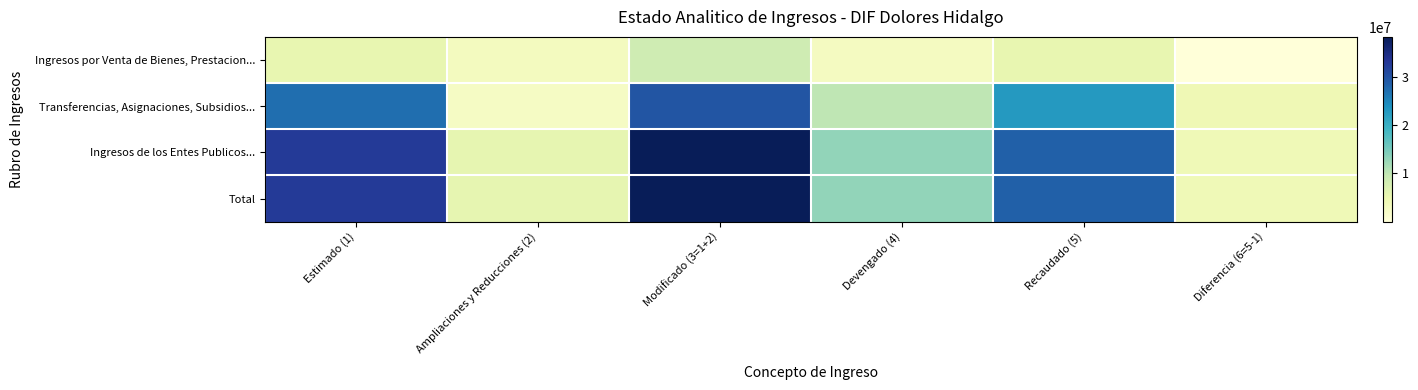

What is the total value across all series at Recaudado (5)?

85234963.9